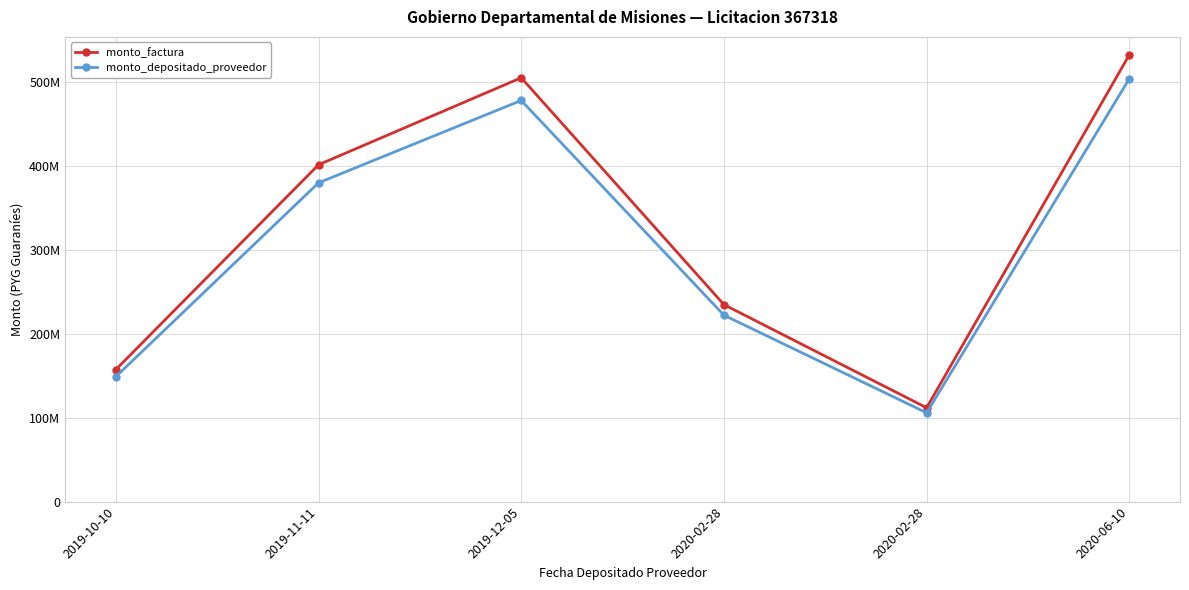

True or false: monto_factura has more than 1 points higher than both neighbors.

False